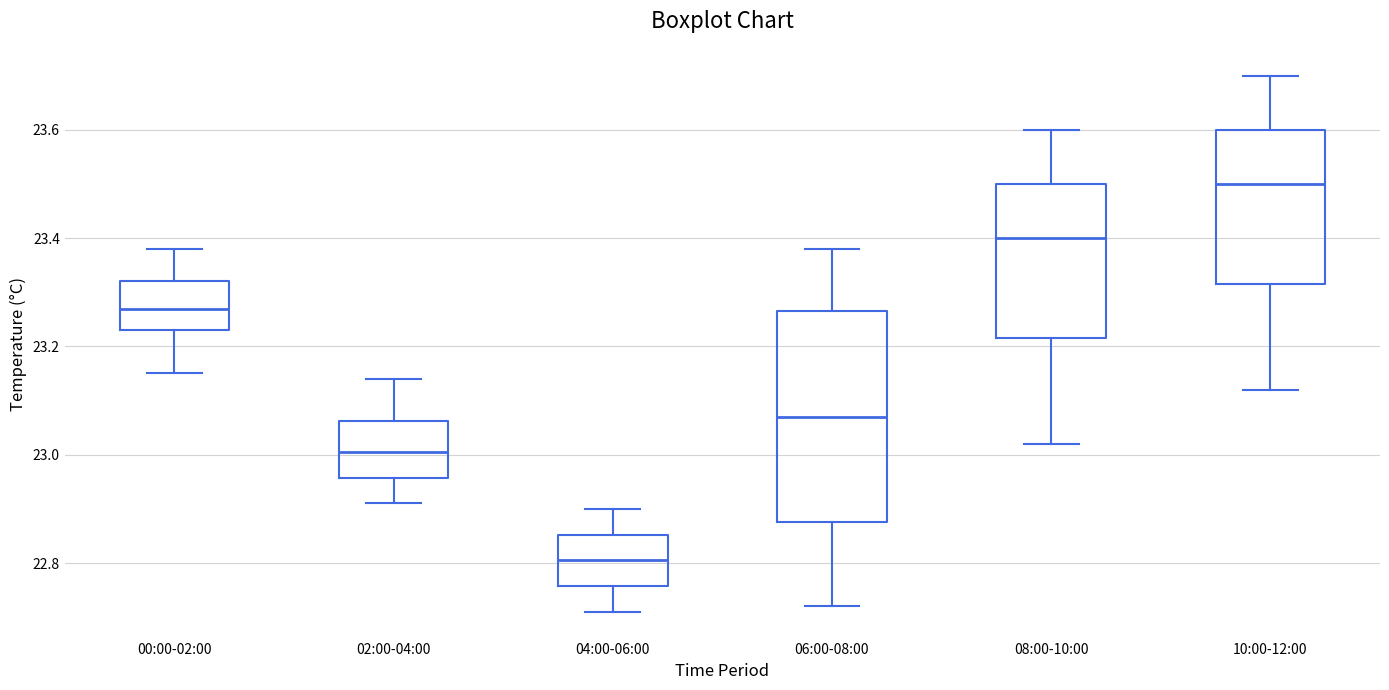

Which box is the tallest, from its lower edge to its upper edge?

06:00-08:00